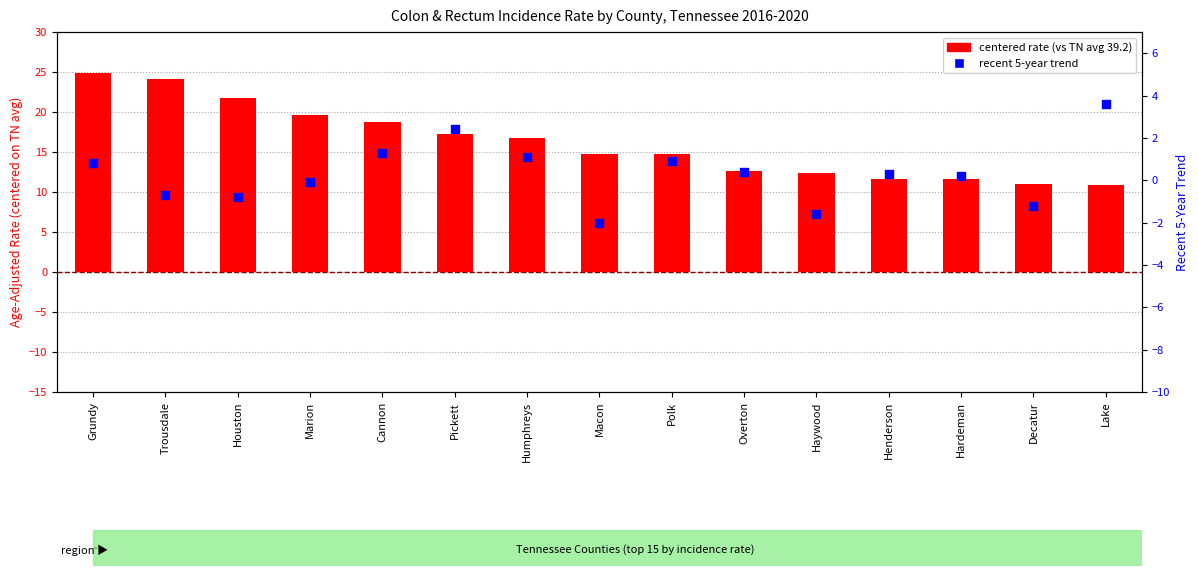

Which series has the largest total across all categories?

centered rate (vs TN avg)